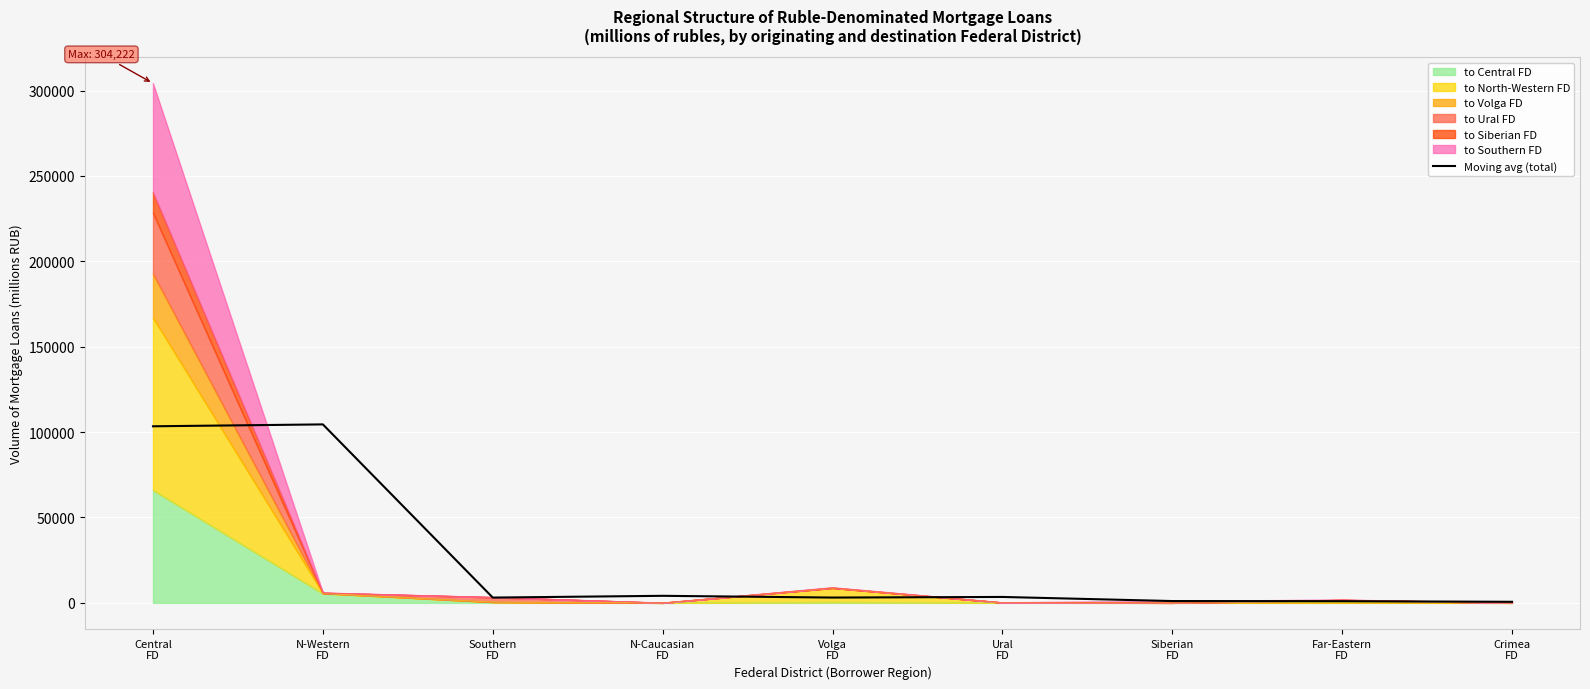

What position from the left is Volga
FD?

5